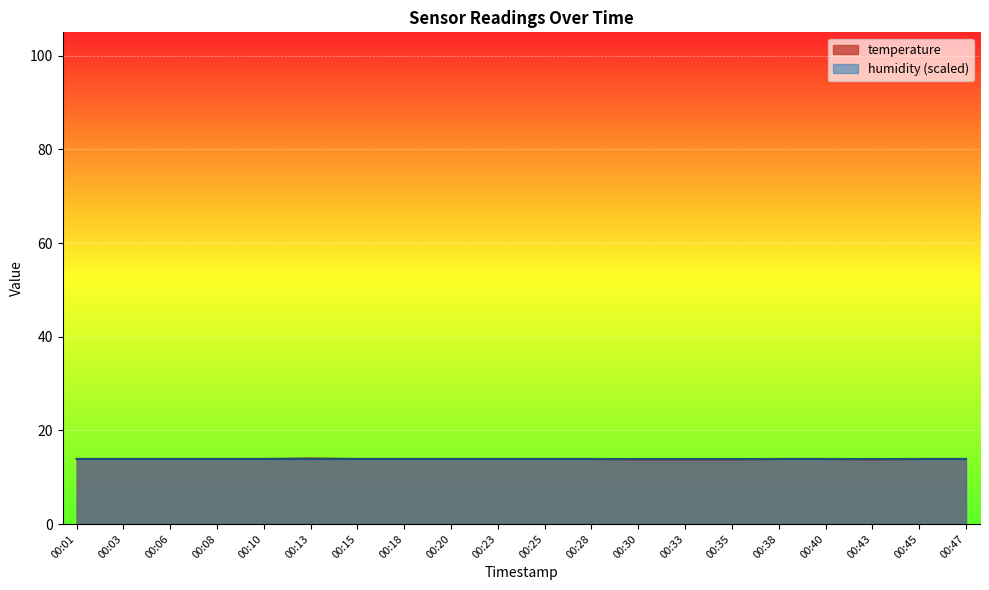

What is the average value?

13.9